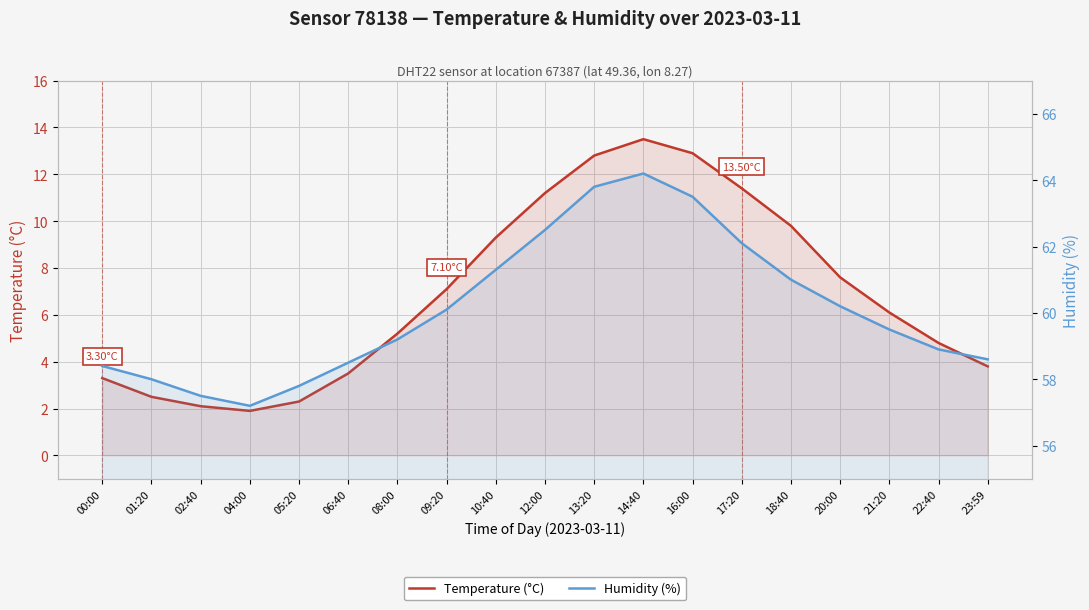

What is the spread (max minus min) of values at 22:40?

54.1